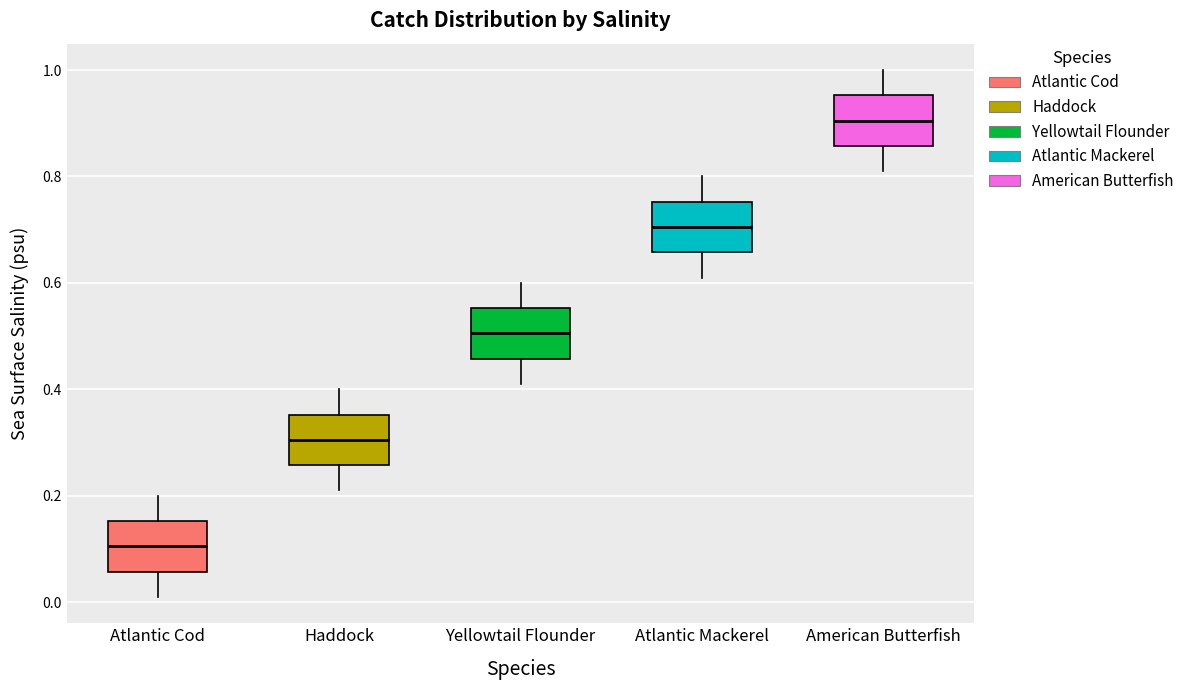

Reading left to right, transcribe this box plot: for each box, give where its median line is, the range the box spans, and where its two whiskers end, as read against the y-axis. The values are not printed on the chart, so give them approximately, as read against the axis.

Atlantic Cod: median 0.10, box 0.06 to 0.16, whiskers 0.02 to 0.20
Haddock: median 0.30, box 0.26 to 0.36, whiskers 0.22 to 0.40
Yellowtail Flounder: median 0.50, box 0.46 to 0.56, whiskers 0.42 to 0.60
Atlantic Mackerel: median 0.70, box 0.66 to 0.76, whiskers 0.62 to 0.80
American Butterfish: median 0.90, box 0.86 to 0.96, whiskers 0.82 to 1.00